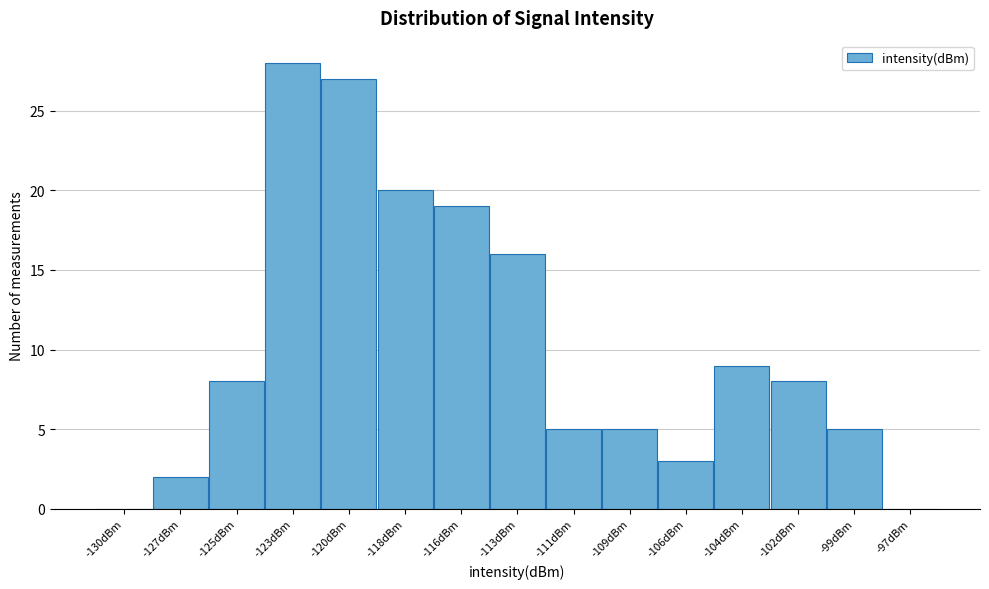

Reading left to right, list all the values displayed in this chart.

-130dBm=0	-127dBm=2	-125dBm=8	-123dBm=28	-120dBm=27	-118dBm=20	-116dBm=19	-113dBm=16	-111dBm=5	-109dBm=5	-106dBm=3	-104dBm=9	-102dBm=8	-99dBm=5	-97dBm=0